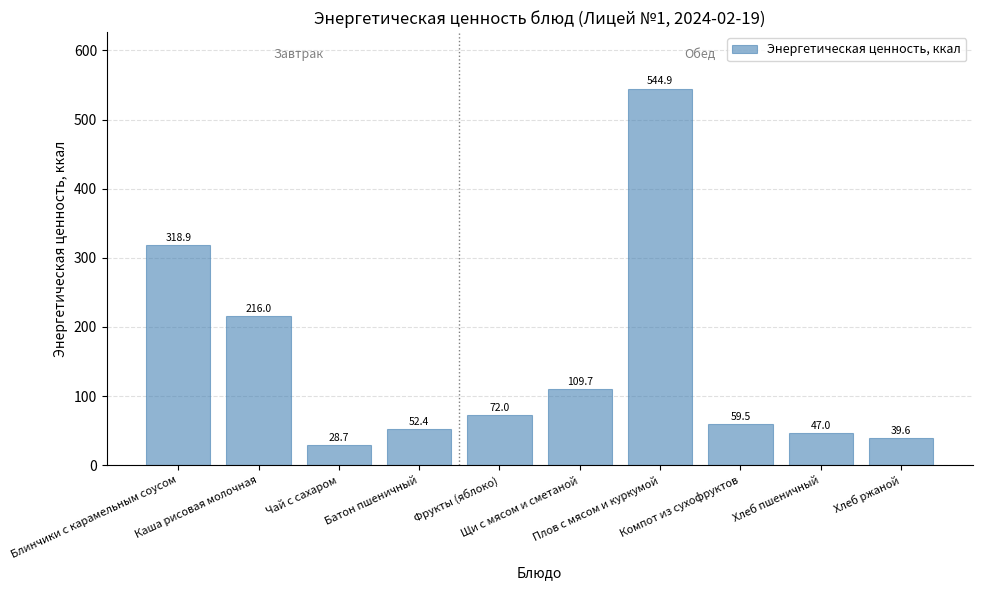

What is the change in value from Батон пшеничный to Компот из сухофруктов?

+7.1